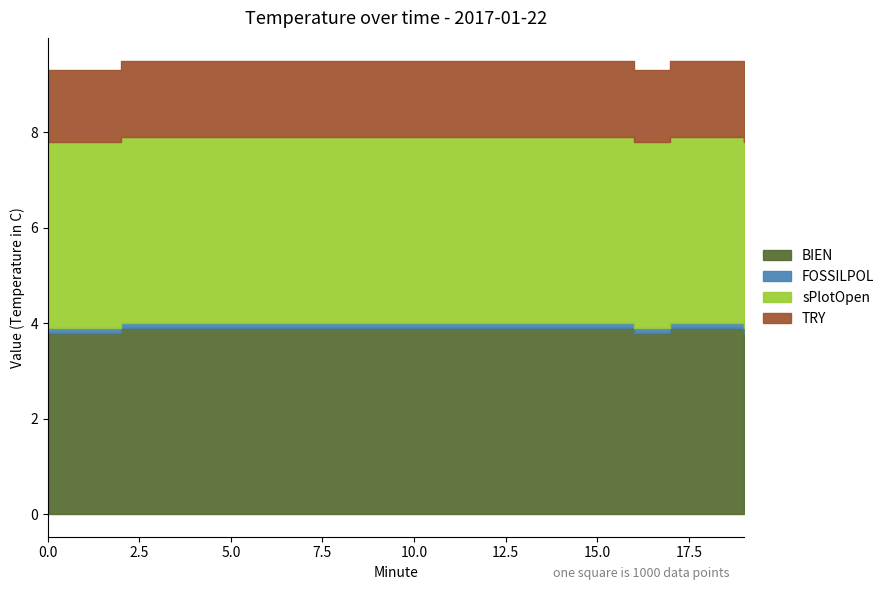

How many data points does each series have?

20